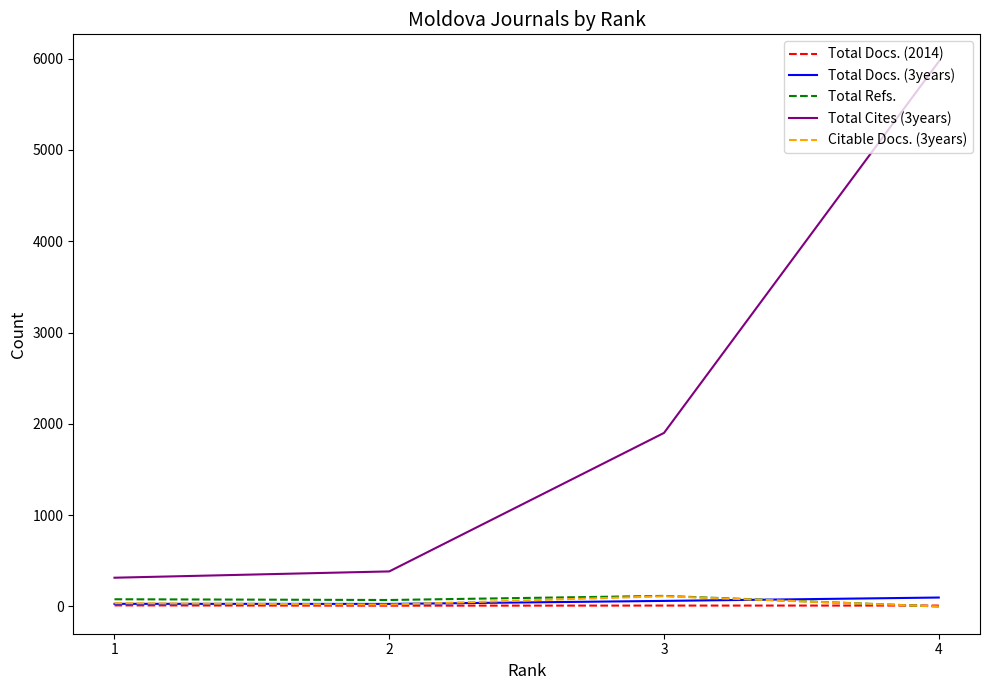

True or false: Total Docs. (2014) has a value of 9 at 2.

True